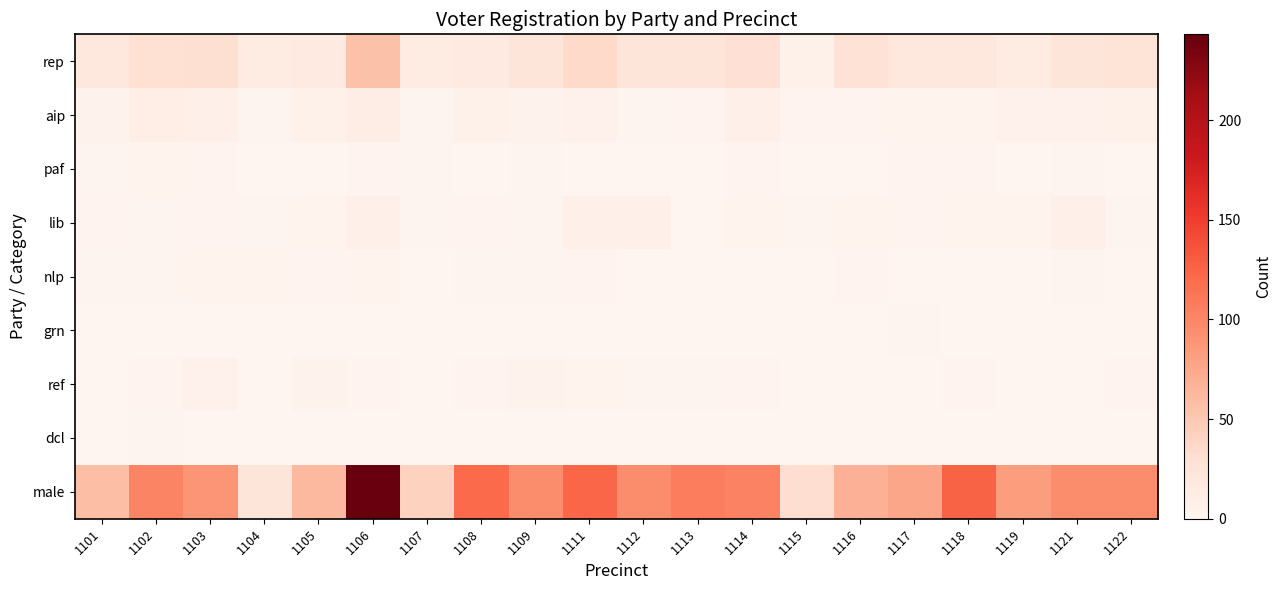

At how many categories does at least one series exceed 146?

1